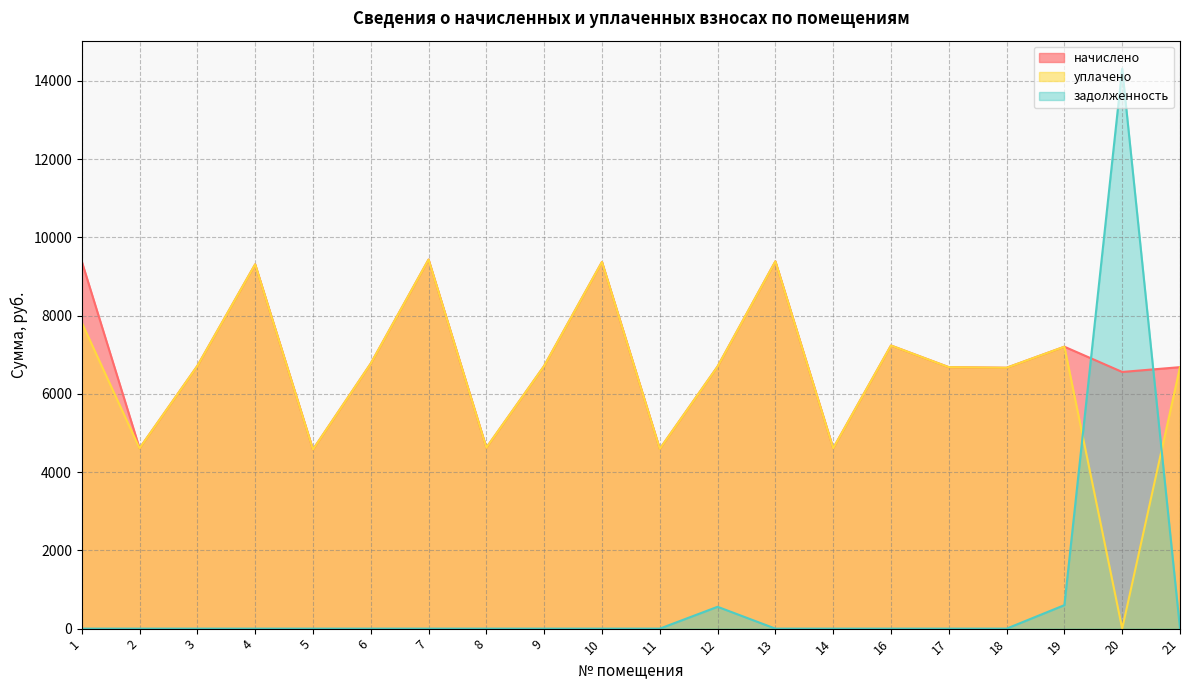

What is the difference between the highest and lowest values at 11?

4592.6